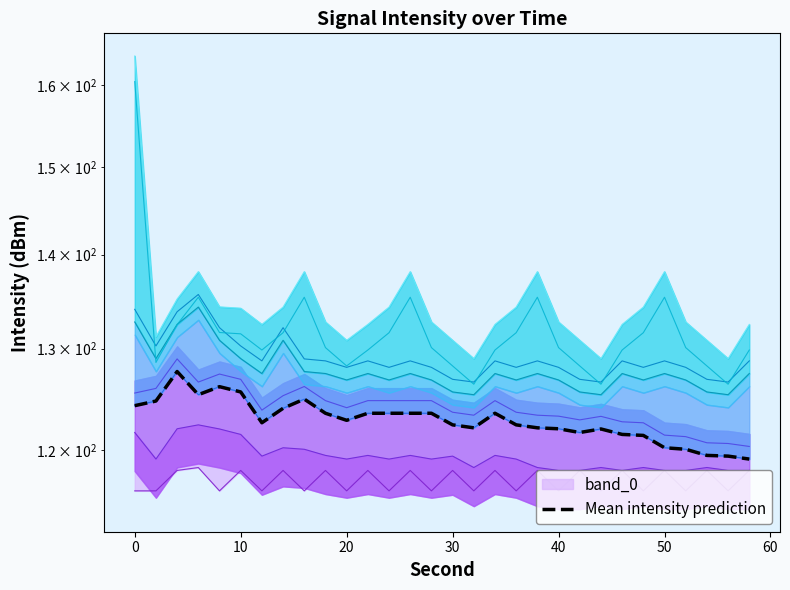

The value at 22 is 200.3. True or false?

False